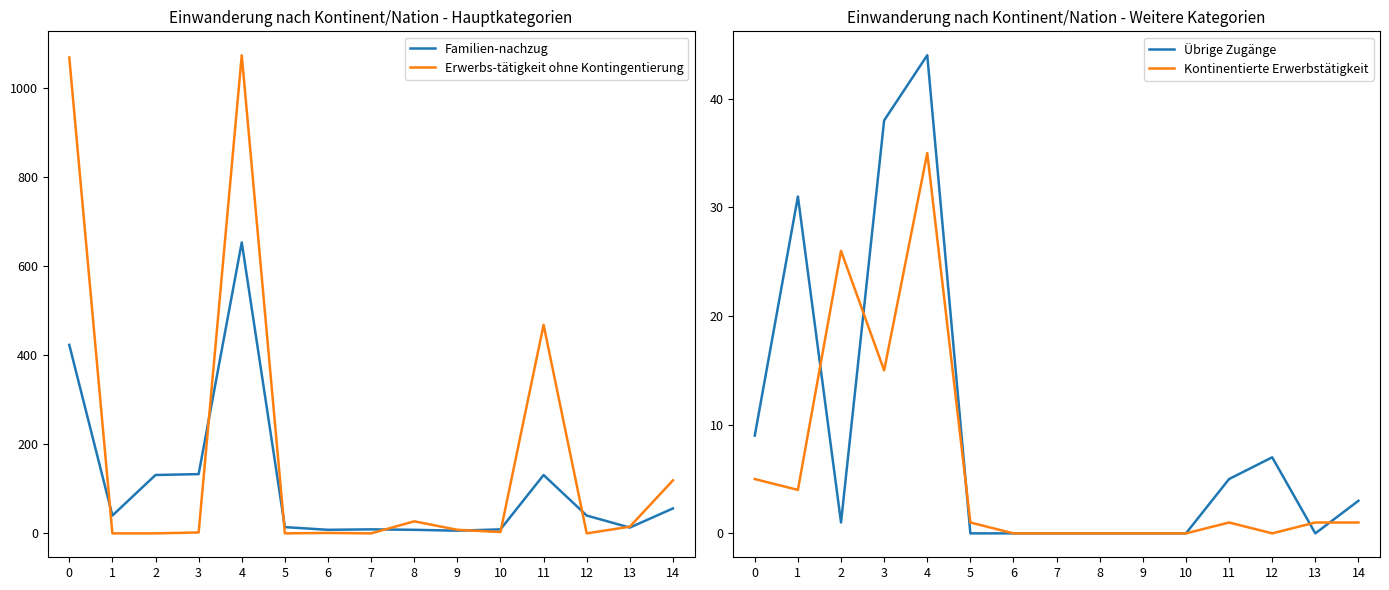

List the series in order of their peak value, lowest first.

Kontinentierte Erwerbstätigkeit, Übrige Zugänge, Familien-nachzug, Erwerbs-tätigkeit ohne Kontingentierung